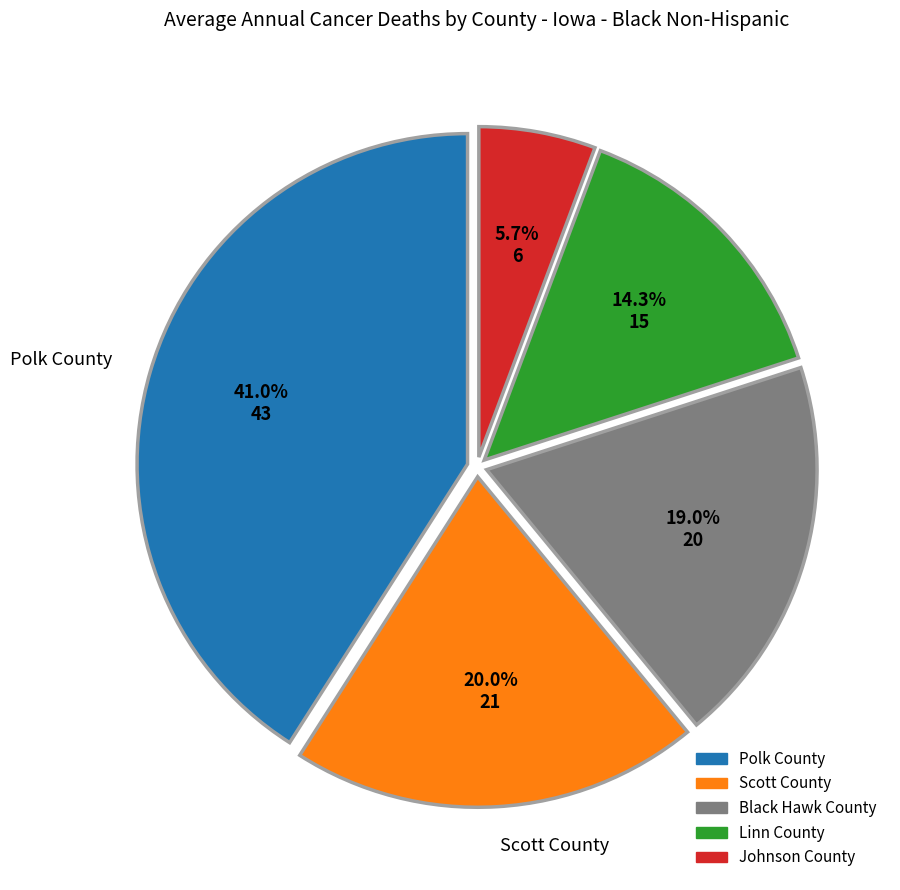

Is it true that Black Hawk County is 19% of the pie?

True